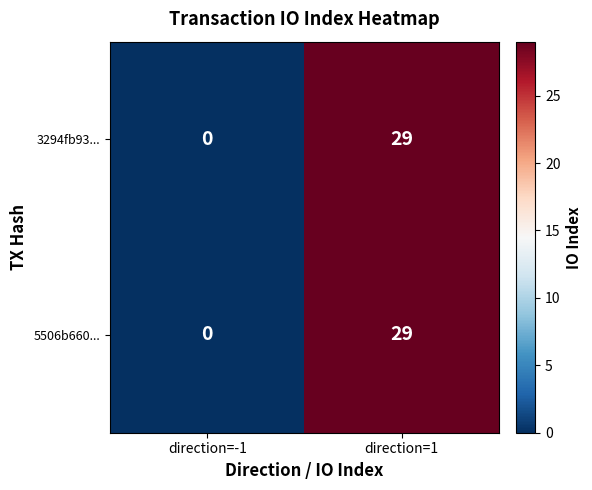

What is the greatest value displayed?

29